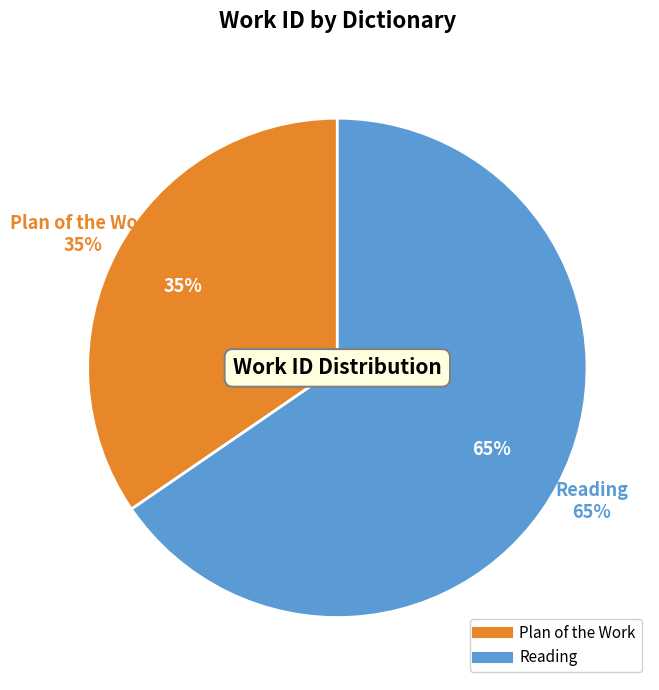

Which category has the biggest portion of the pie?

Reading